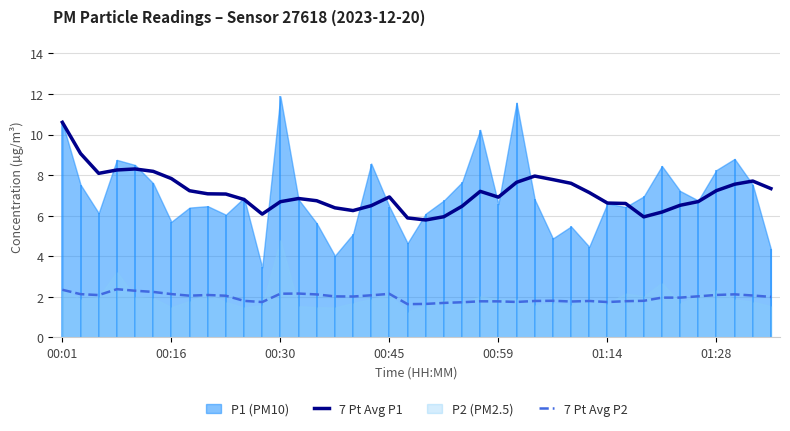

What is the maximum value for 7 Pt Avg P1?

10.6